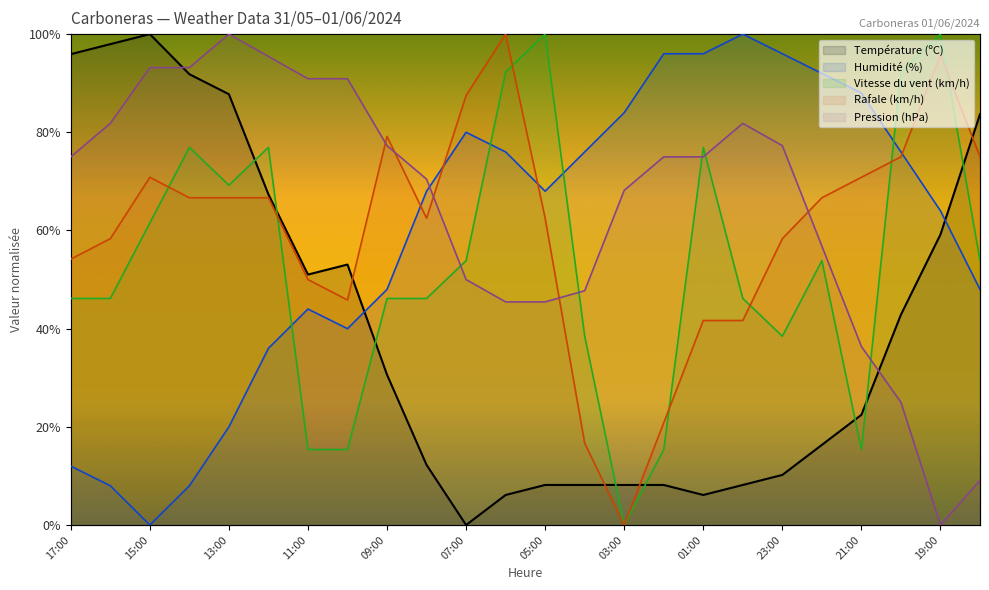

The Température (ºC) series shows 12.2 at 08:00. True or false?

True